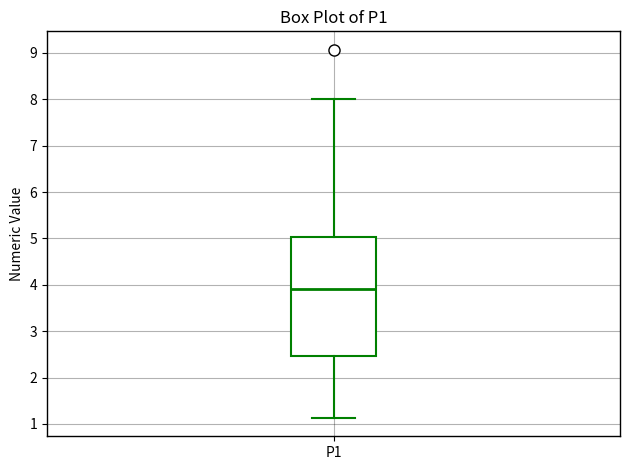

Where does the upper whisker of the box for P1 end on the y-axis? The values are not printed on the chart, so give them approximately, as read against the axis.

8.0